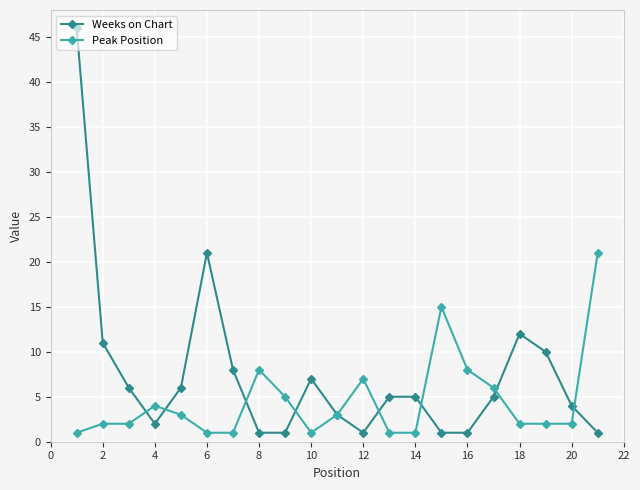

Which series has the largest total across all categories?

Weeks on Chart